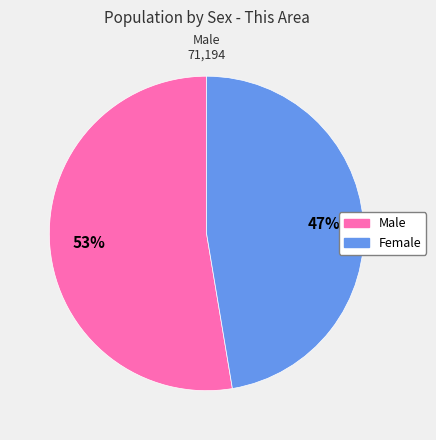

Between Male and Female, which is larger?

Male